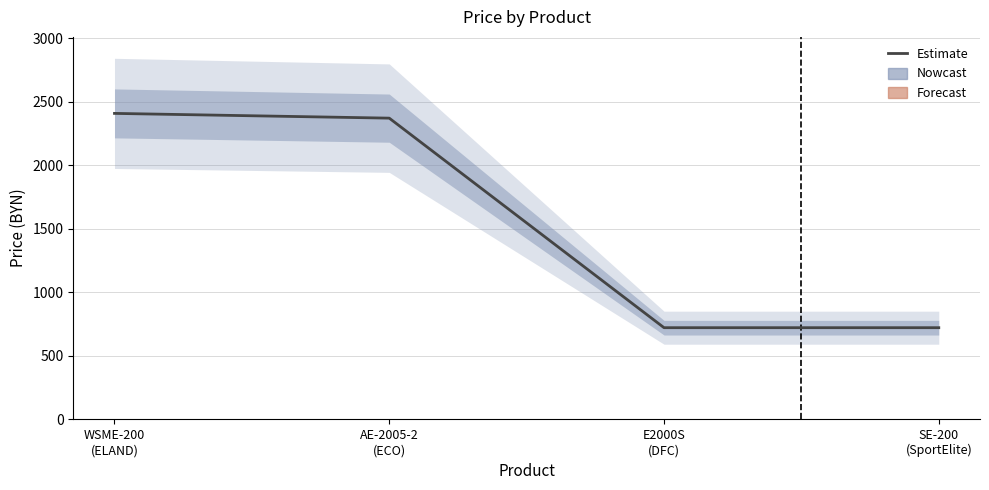

What is the difference between the maximum and minimum values?

1687.0